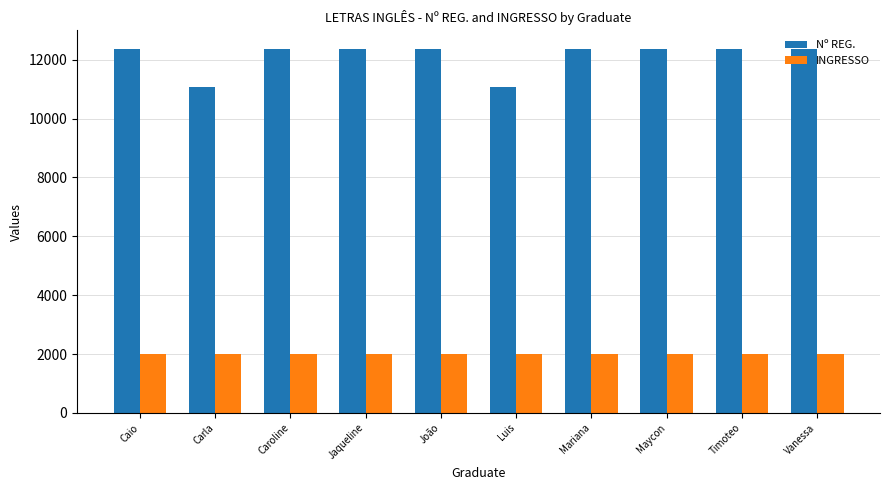

True or false: INGRESSO has a value of 927 at Vanessa.

False